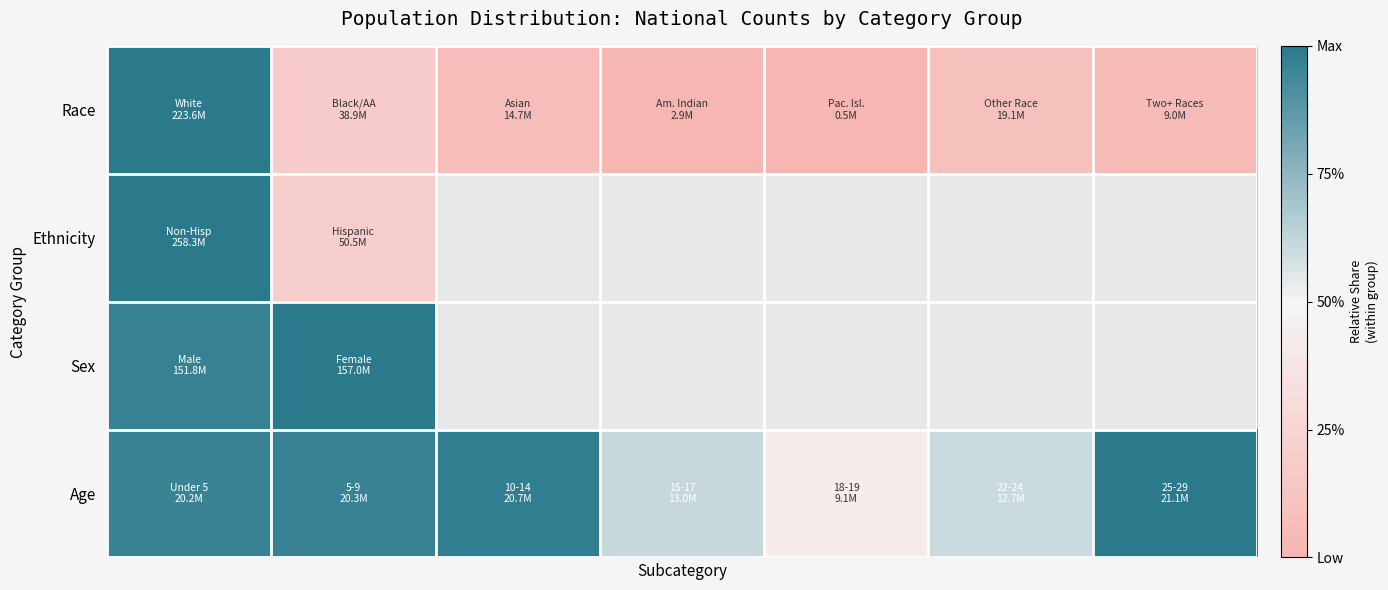

Reading left to right, extract all data points from this chart.

Race: 1.0	0.2	0.1	0.0	0.0	0.1	0.0
Ethnicity: 1.0	0.2	0.0	0.0	0.0	0.0	0.0
Sex: 1.0	1.0	0.0	0.0	0.0	0.0	0.0
Age: 1.0	1.0	1.0	0.6	0.4	0.6	1.0